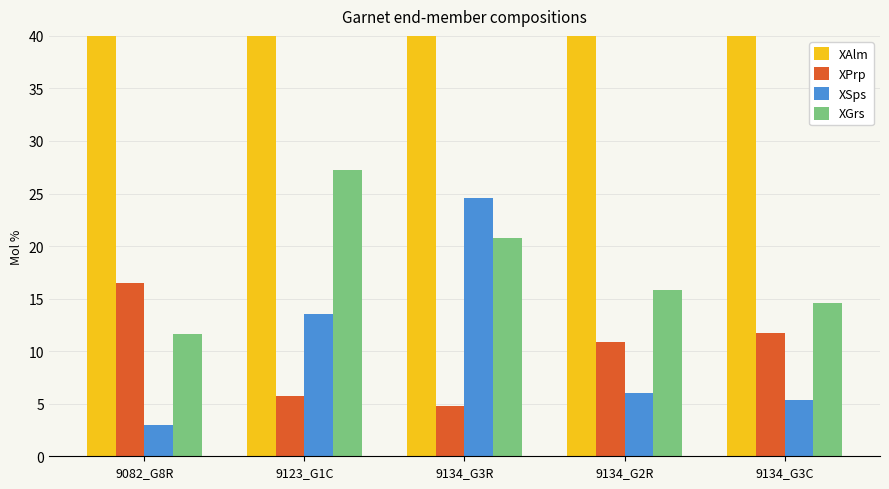

Which series has the largest range (max minus min)?

XSps